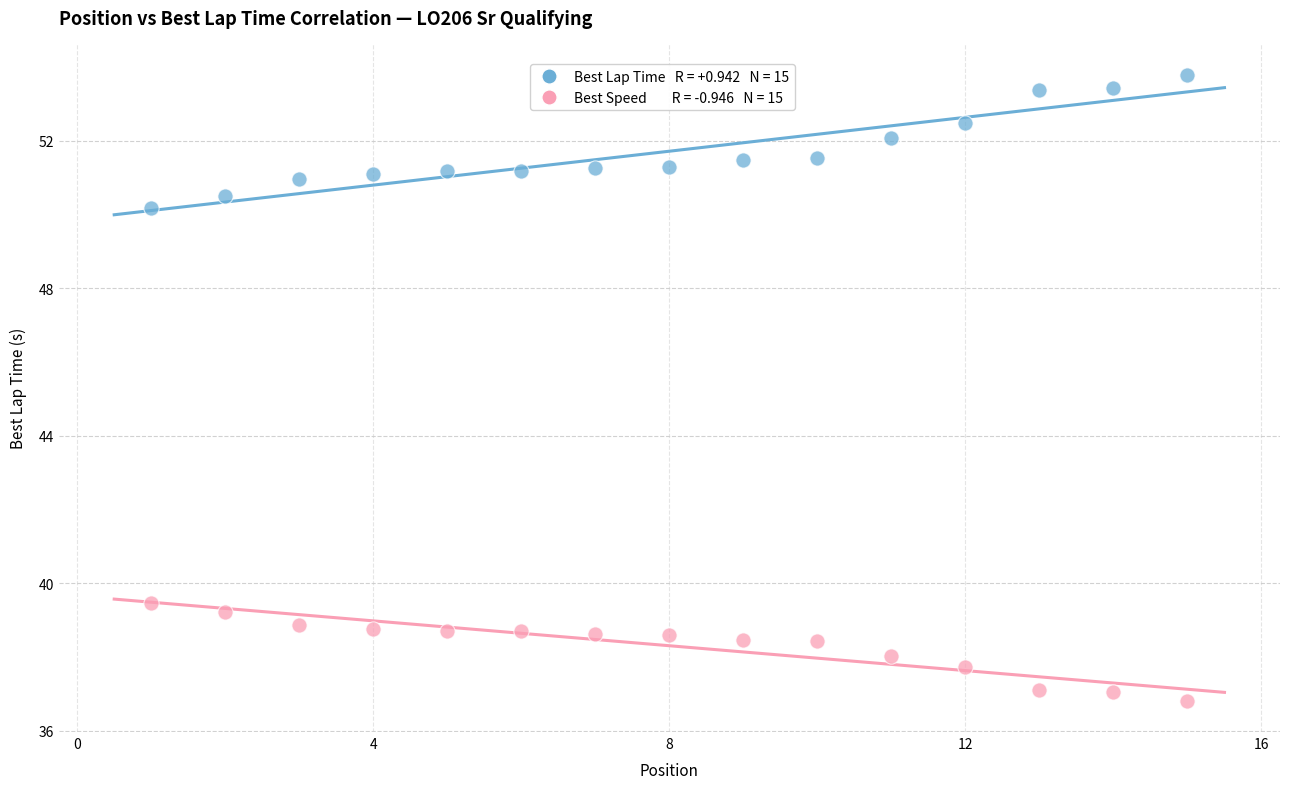

Across all series, what Y value is closest to 45?

50.2